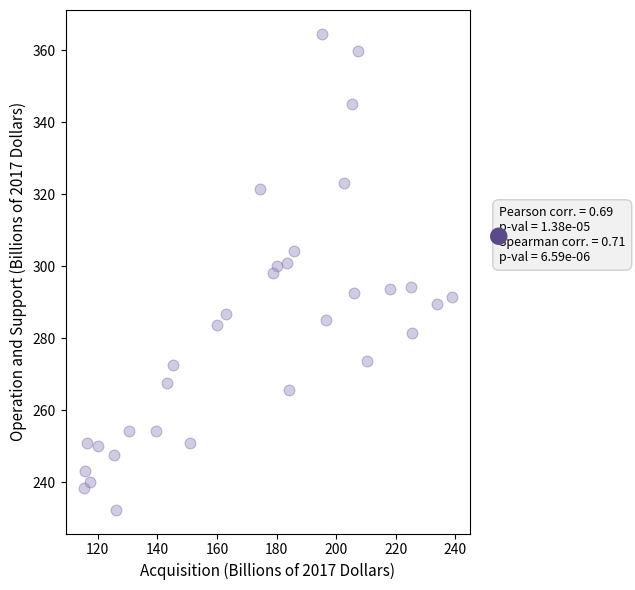

What is the range of X values (max minus min)?

123.4